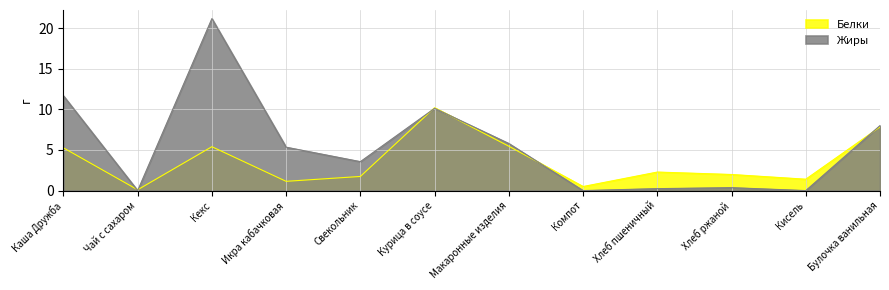

After their last crossing, which series has the higher values: Жиры or Белки?

Жиры